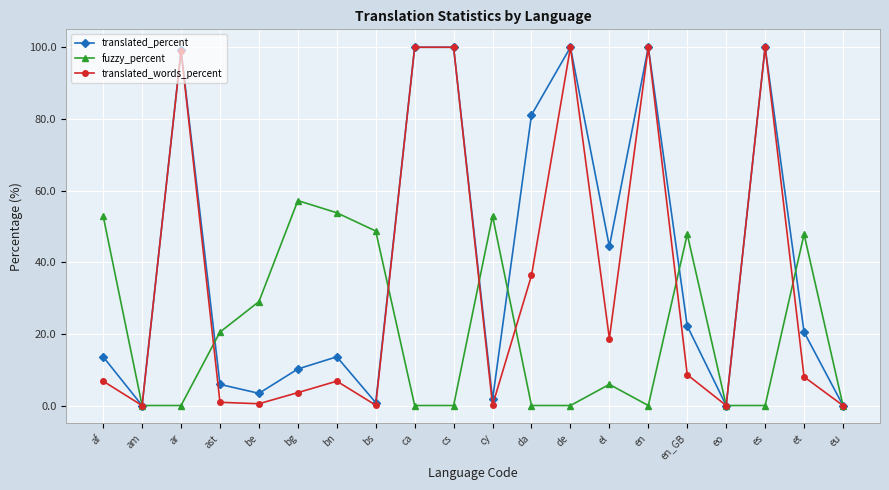

At which category does translated_percent reach its first local valley?

am